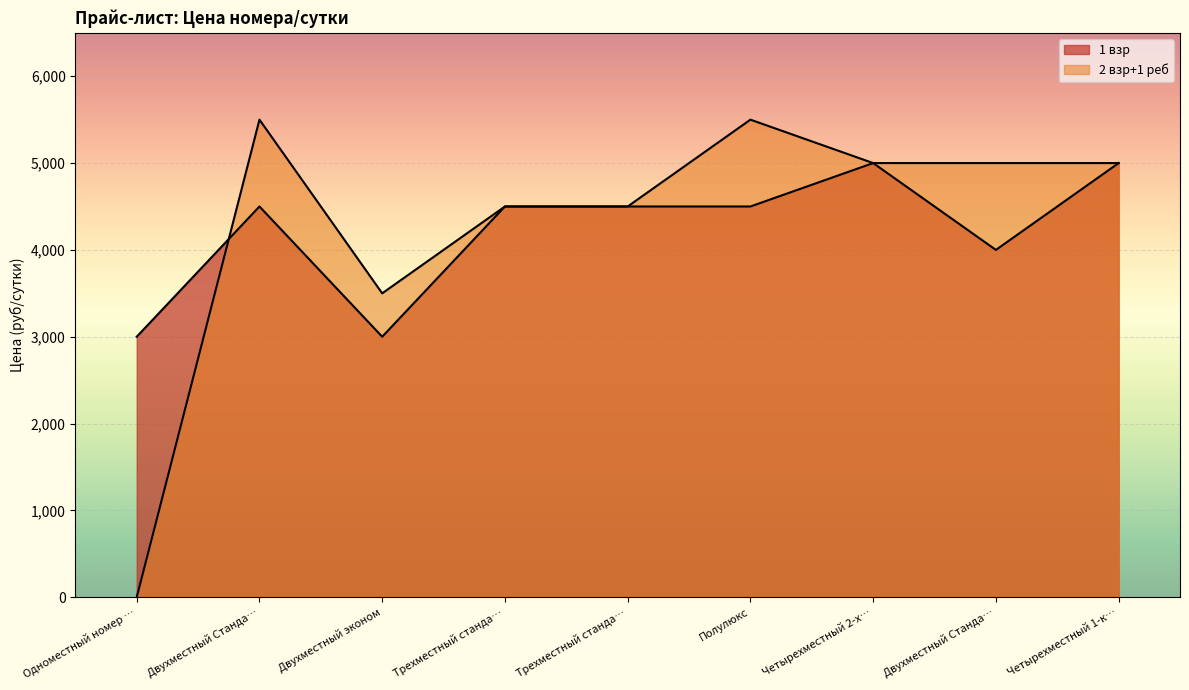

Read the 1 взр value at Двухместный Станда…, to the nearest 100.

4000